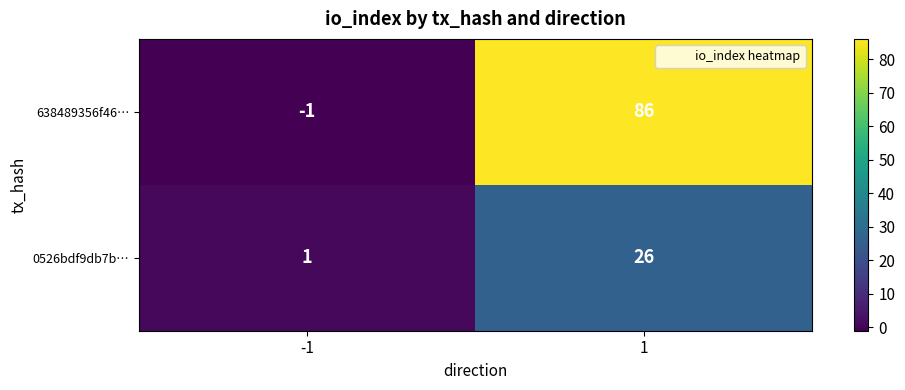

How many positive values does the 638489356f46… series have?

1